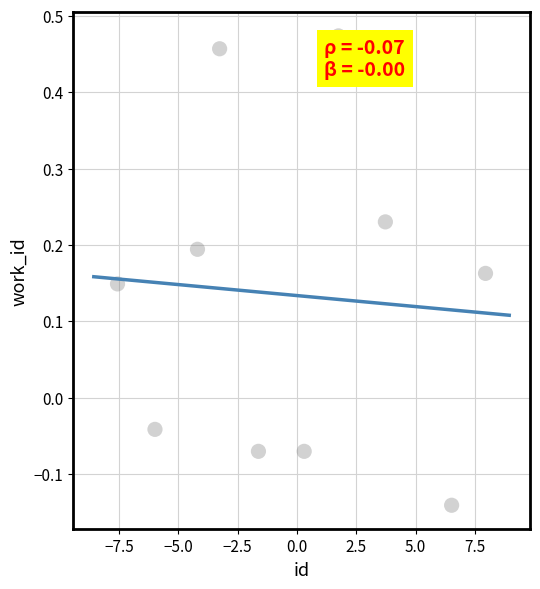

What is the range of X values (max minus min)?

15.5